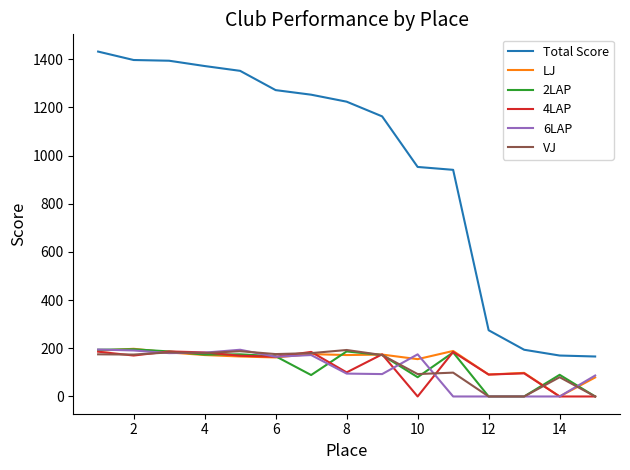

Which series has the largest range (max minus min)?

Total Score